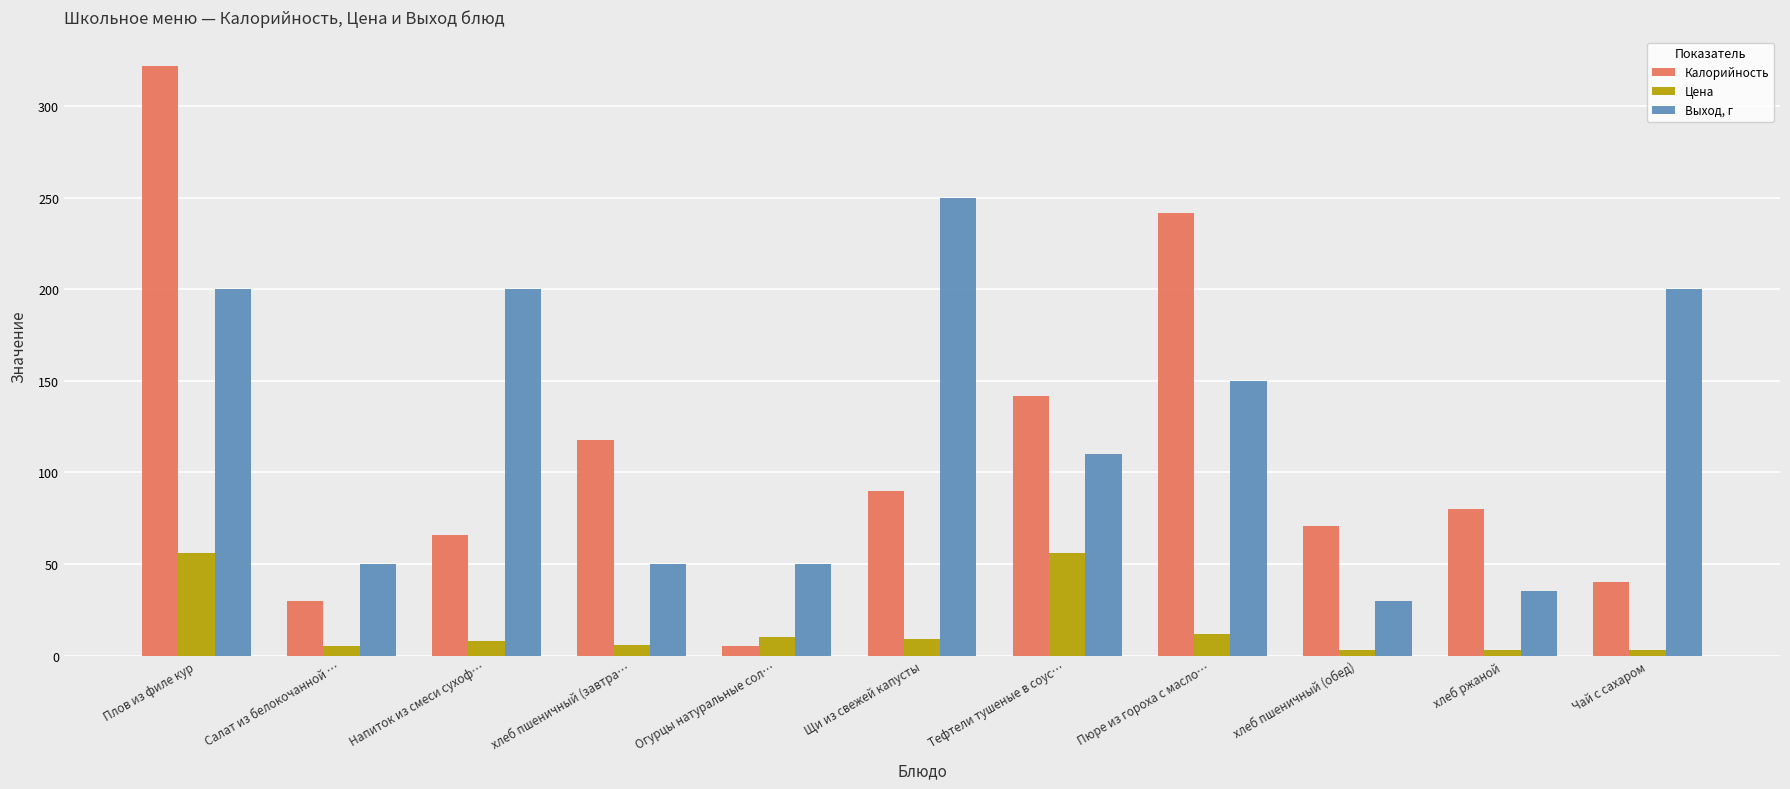

Read the Калорийность value at хлеб пшеничный (завтра…, to the nearest 50.

100